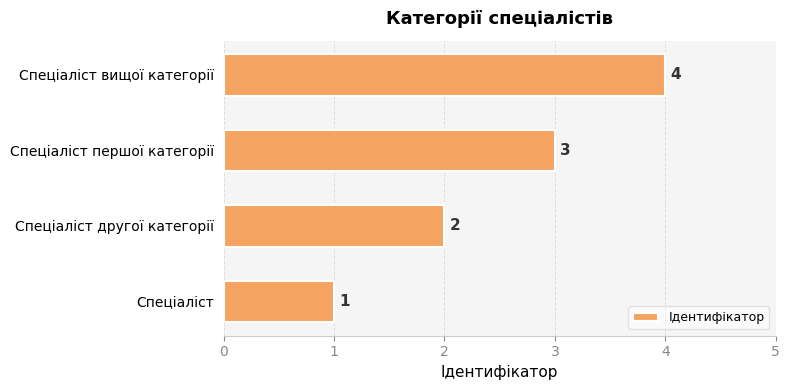

How many bars are there in total?

4